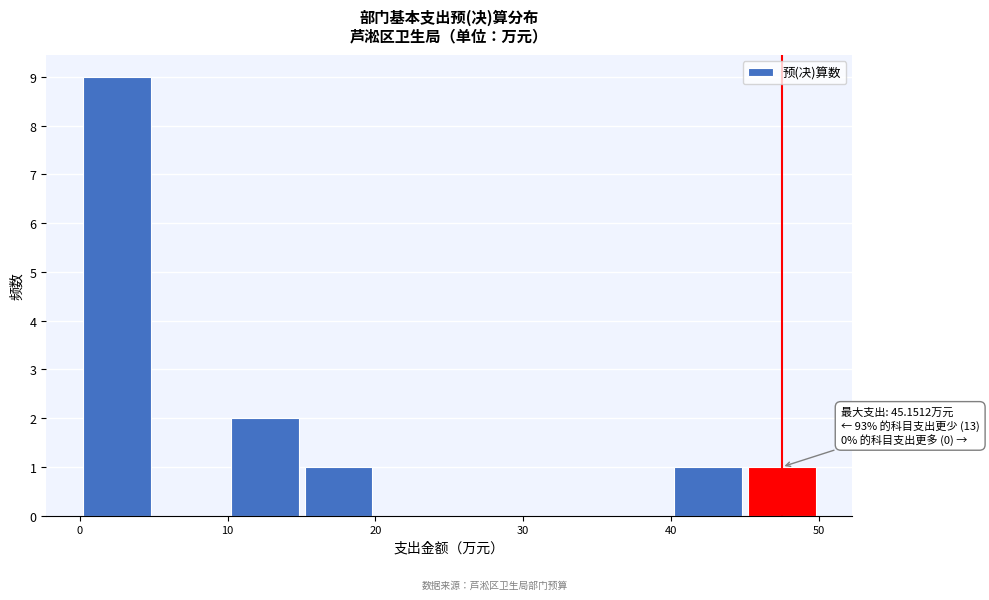

Which range on the x-axis has the tallest bar?

0 to 5